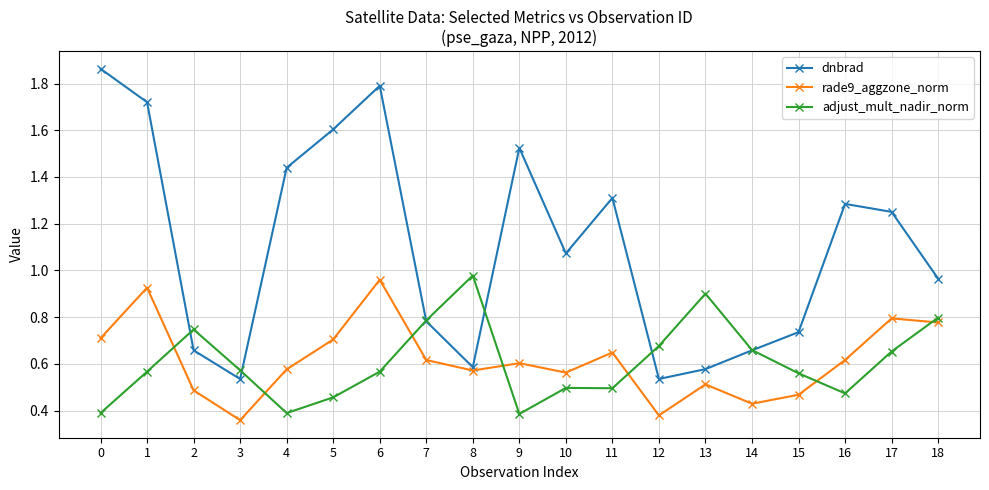

Which label corresponds to the smallest value in the chart?

3